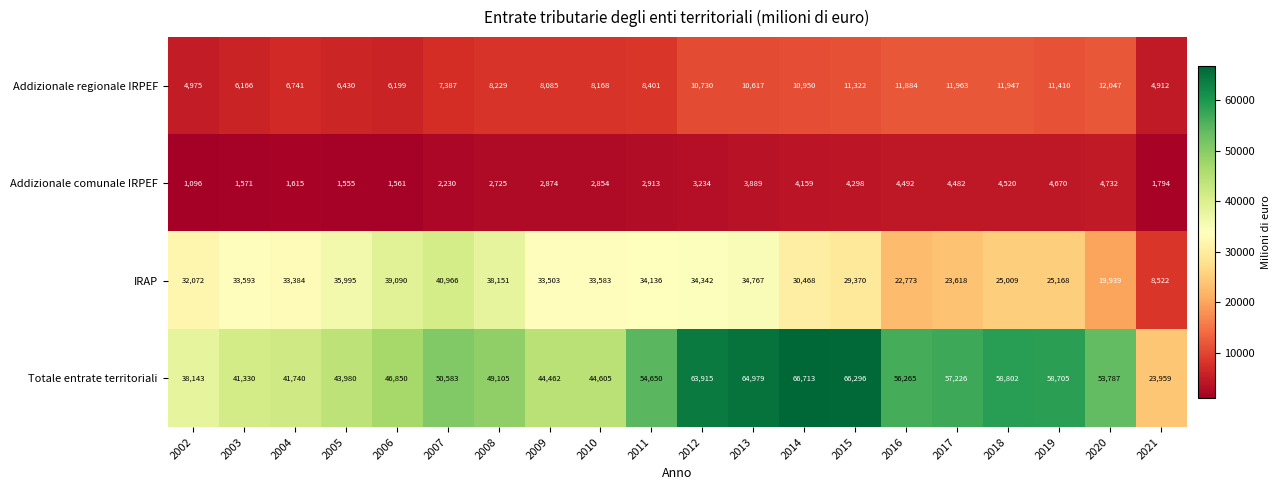

True or false: Totale entrate territoriali has a value of 14531 at 2005.

False